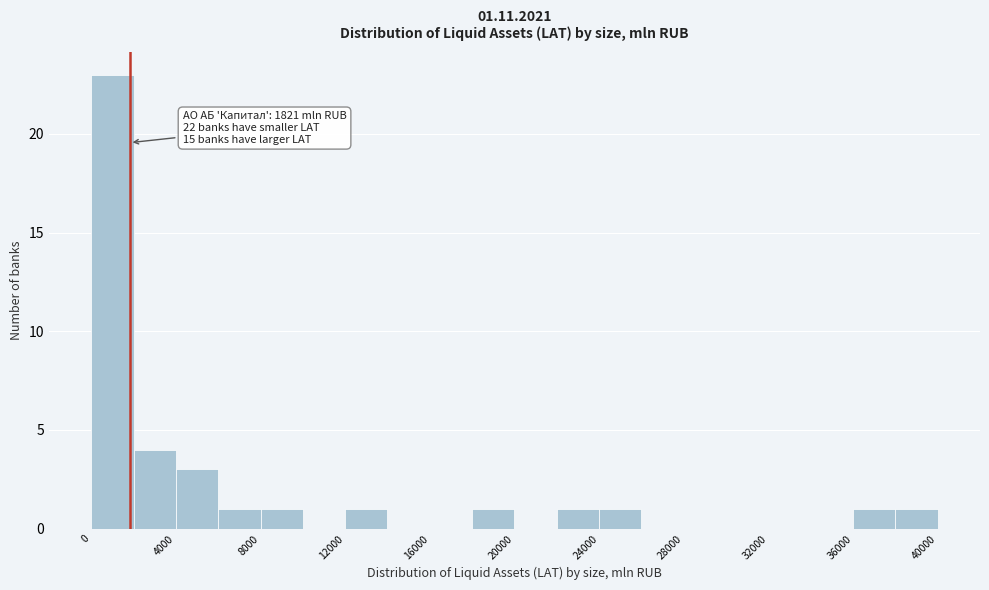

Which range on the x-axis has the tallest bar?

0 to 2000